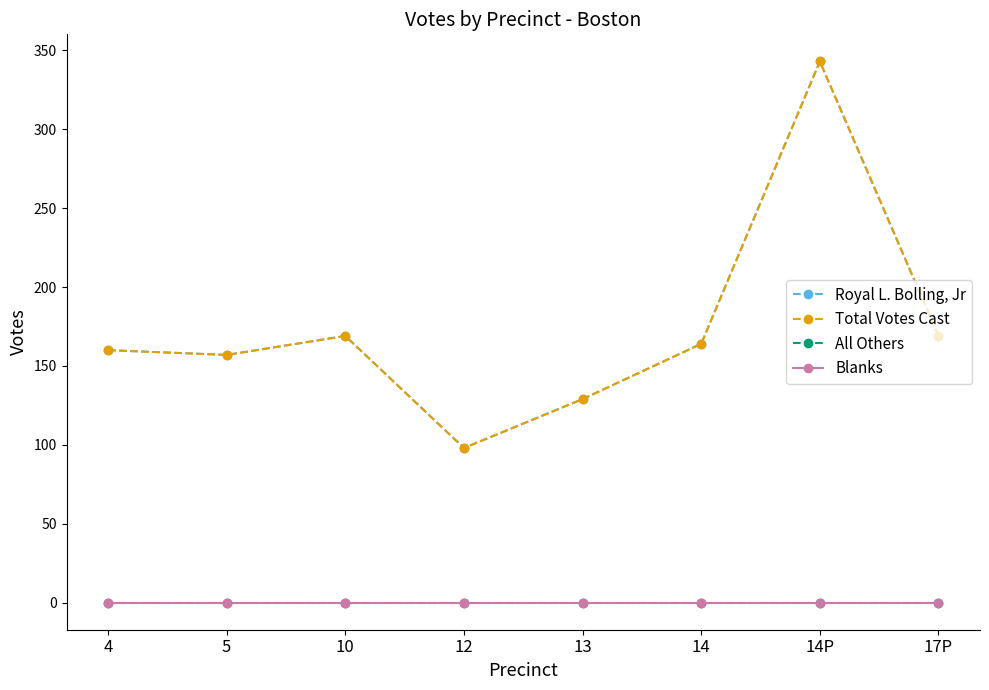

What is the difference between the maximum and second lowest values in the Royal L. Bolling, Jr series?

214